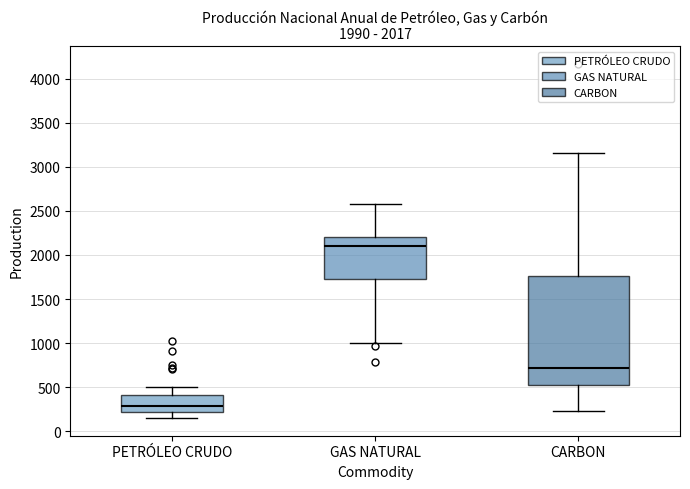

Which box is the tallest, from its lower edge to its upper edge?

CARBON